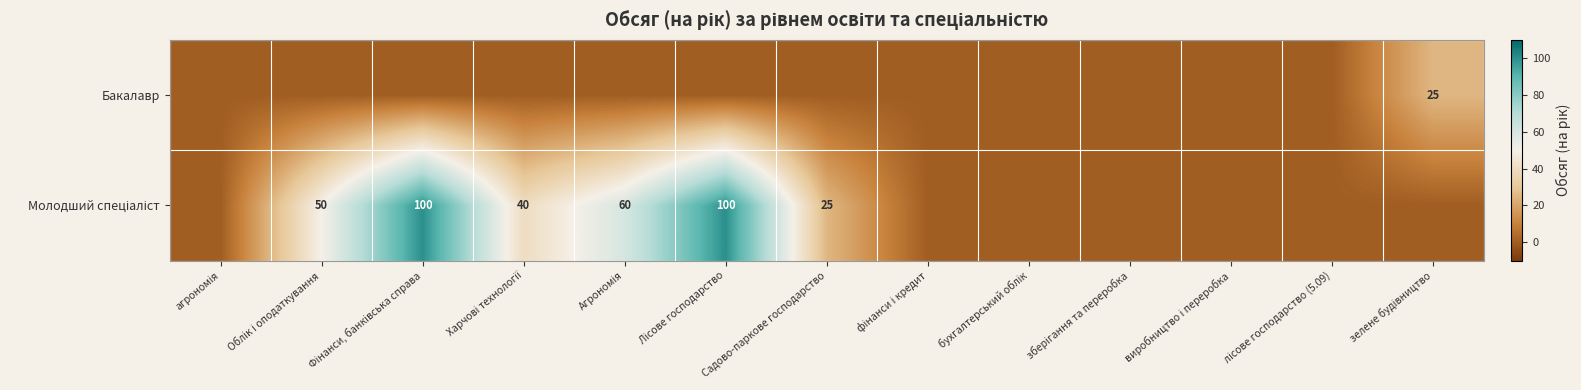

What is the total value across all series at Облік і оподаткування?

50